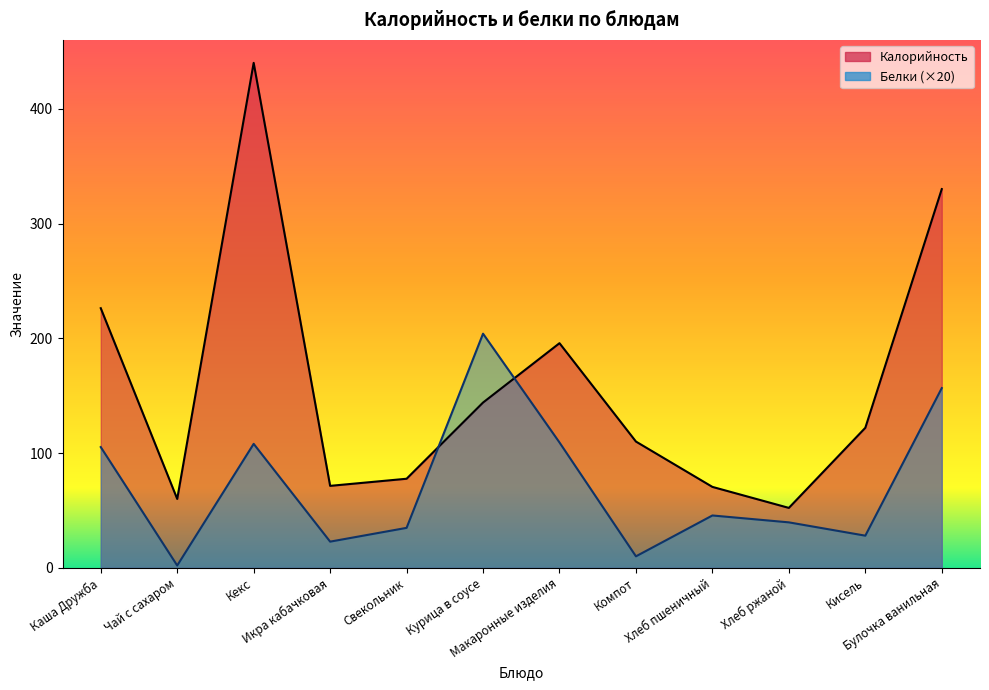

Reading left to right, list all the values displayed in this chart.

Калорийность: 226.2	60.0	440.0	71.4	77.6	144.0	195.7	110.0	70.5	52.2	122.0	330.0
Белки: 105.2	2.0	108.0	22.8	34.8	204.0	109.2	10.0	45.6	39.6	28.0	156.6